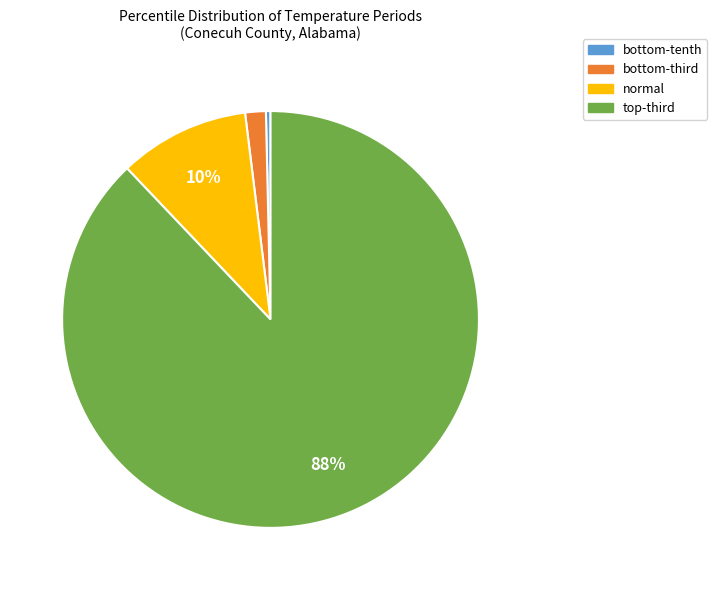

How many slices are in this pie chart?

4